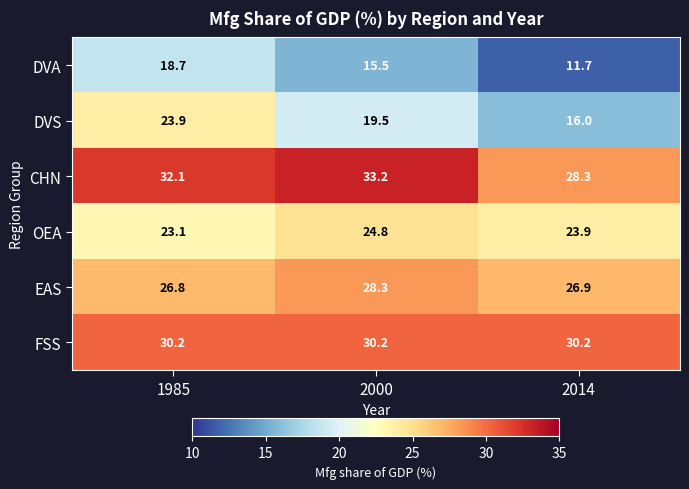

What is the greatest value displayed?

33.2